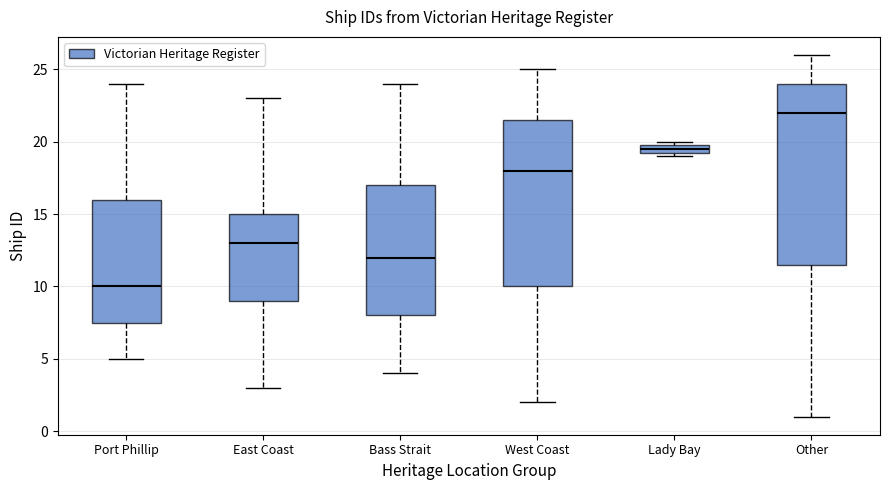

Comparing the boxes themselves (not the whiskers), which one is the tallest?

Other